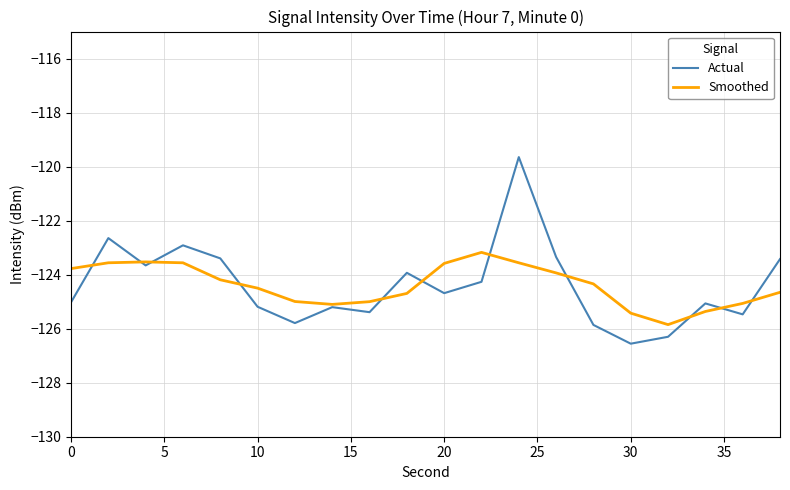

How many interior local valleys does the Actual series have?

6